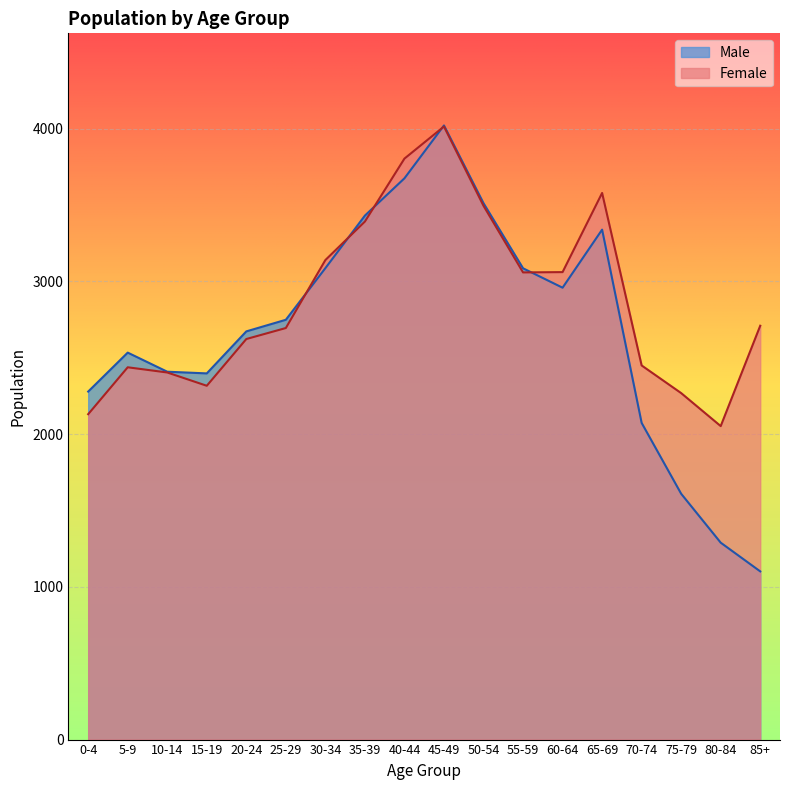

Which category has the highest value in the Male series?

45-49